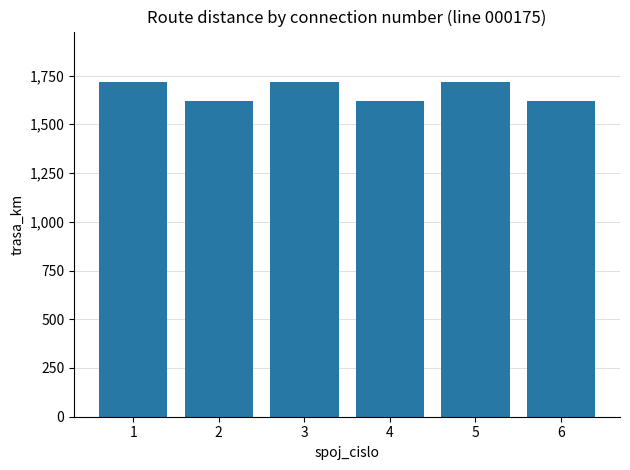

Reading right to left, list all the values displayed in this chart.

1617	1718	1617	1718	1617	1718